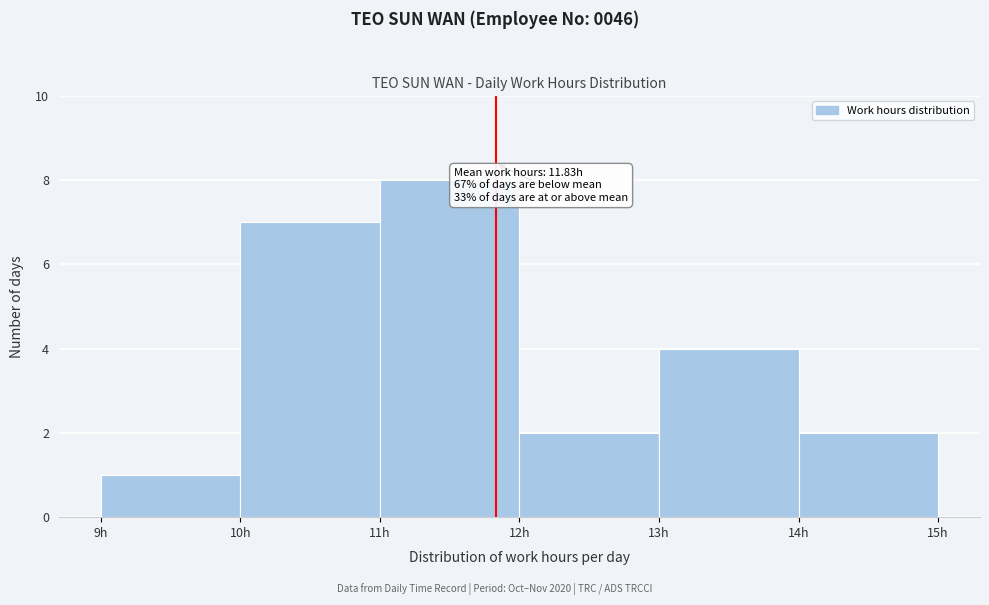

Which range on the x-axis has the tallest bar?

11 to 12